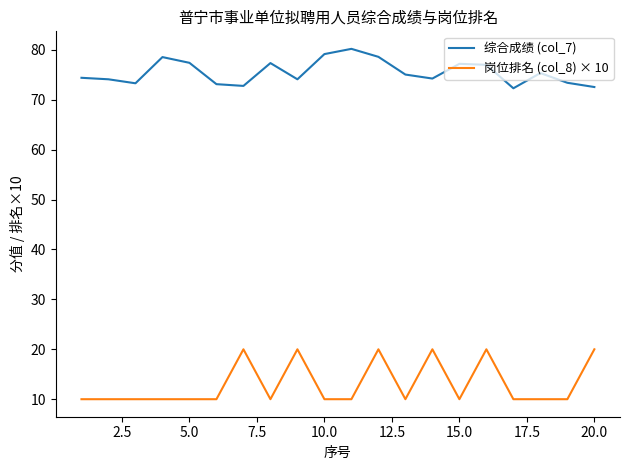

Which series has the largest total across all categories?

综合成绩 (col_7)